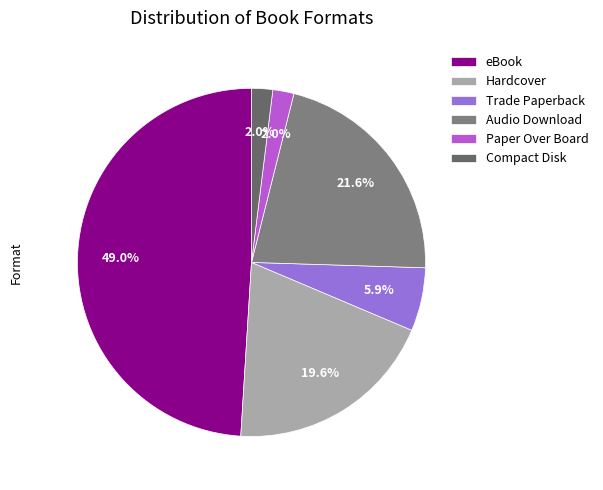

What percentage is the Hardcover slice, to the nearest percent?

20%